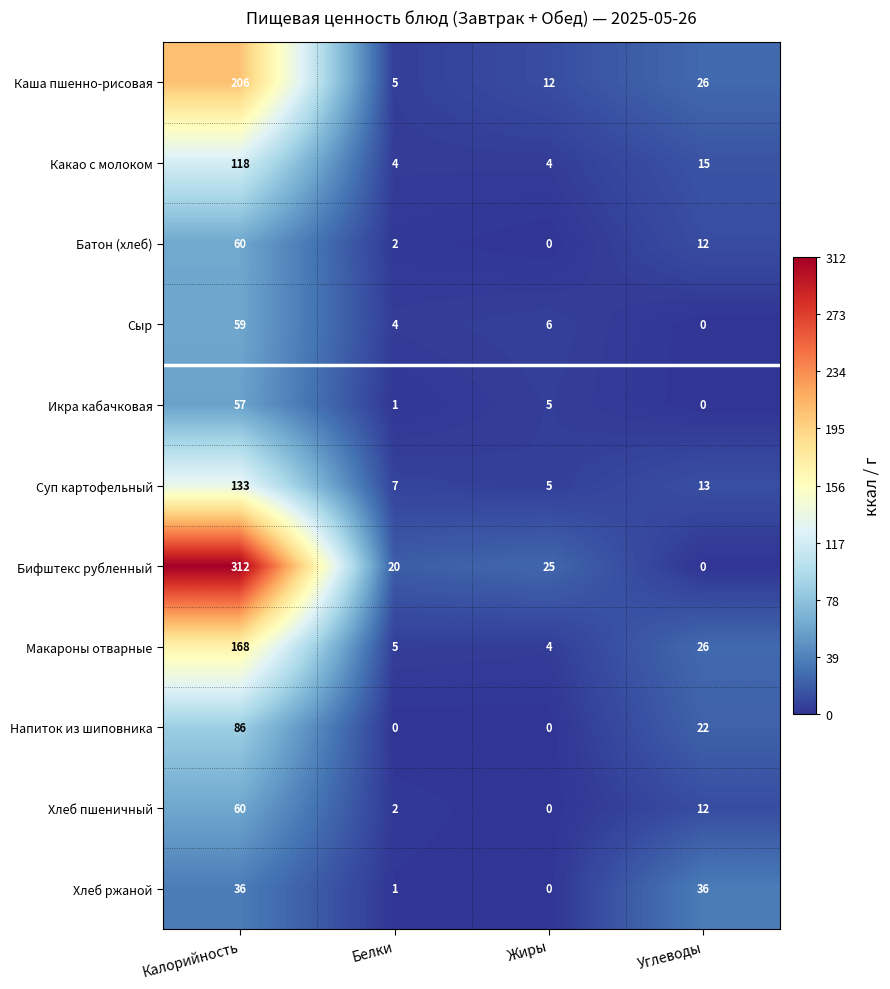

List the labels in order of Суп картофельный value, largest first.

Калорийность, Углеводы, Белки, Жиры